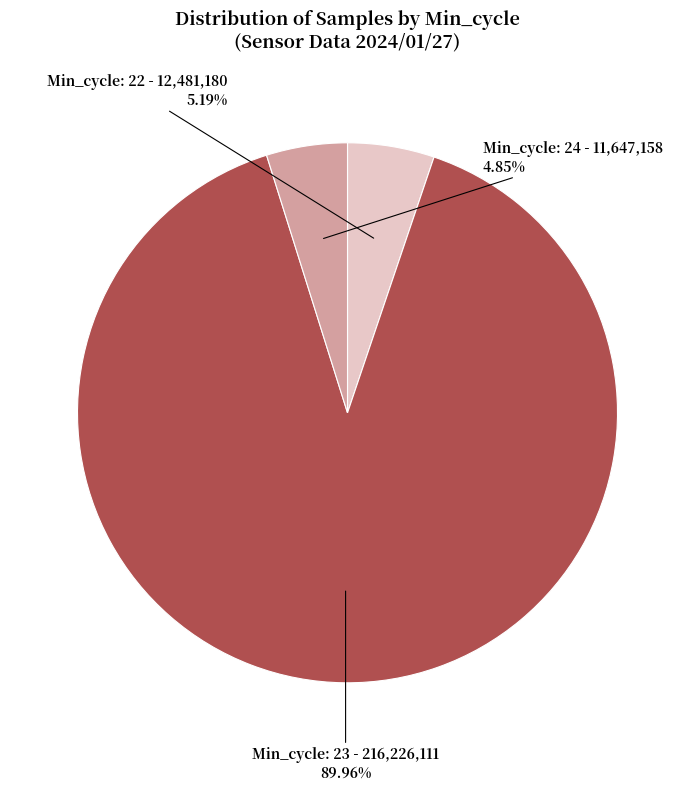

Is there a majority slice in this chart?

Yes